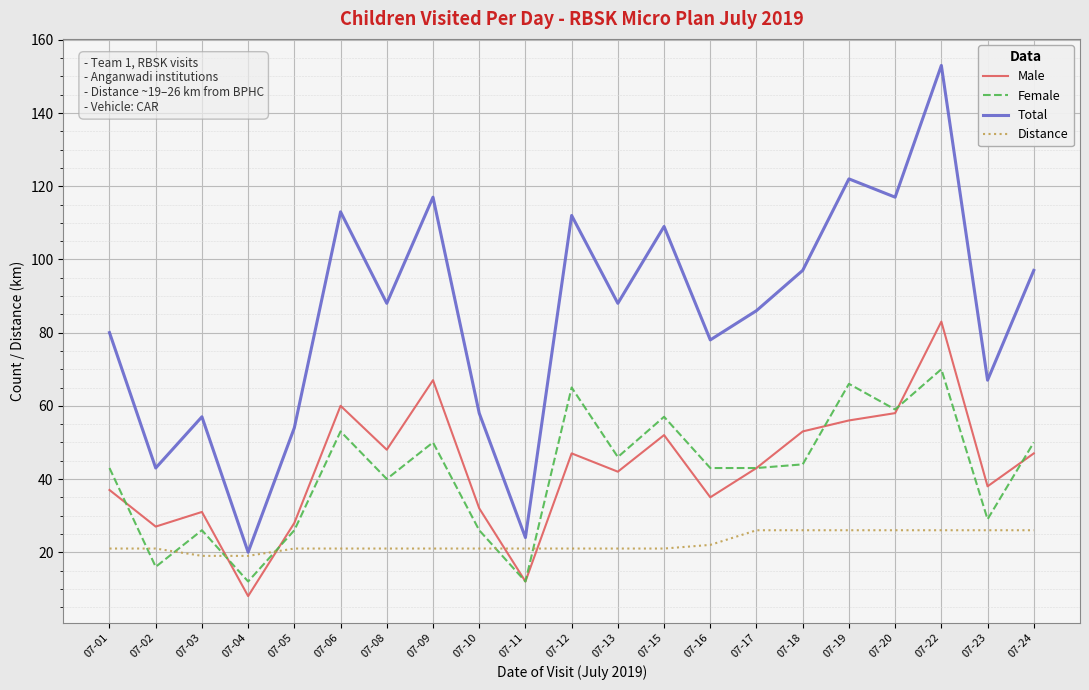

True or false: Female has a value of 17 at 07-17.

False